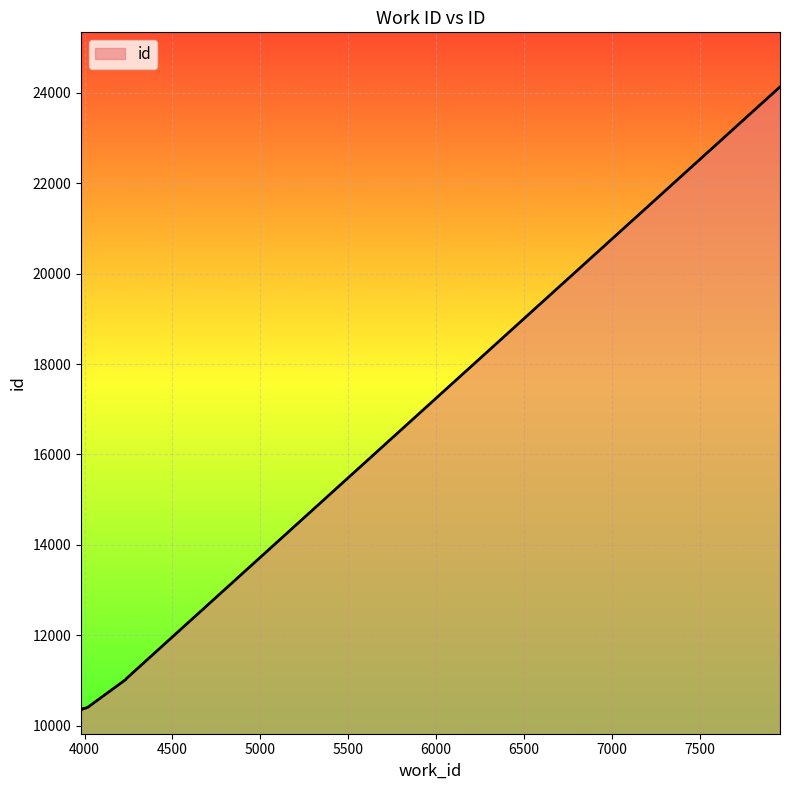

Which has a higher value, 3980 or 4001?

4001